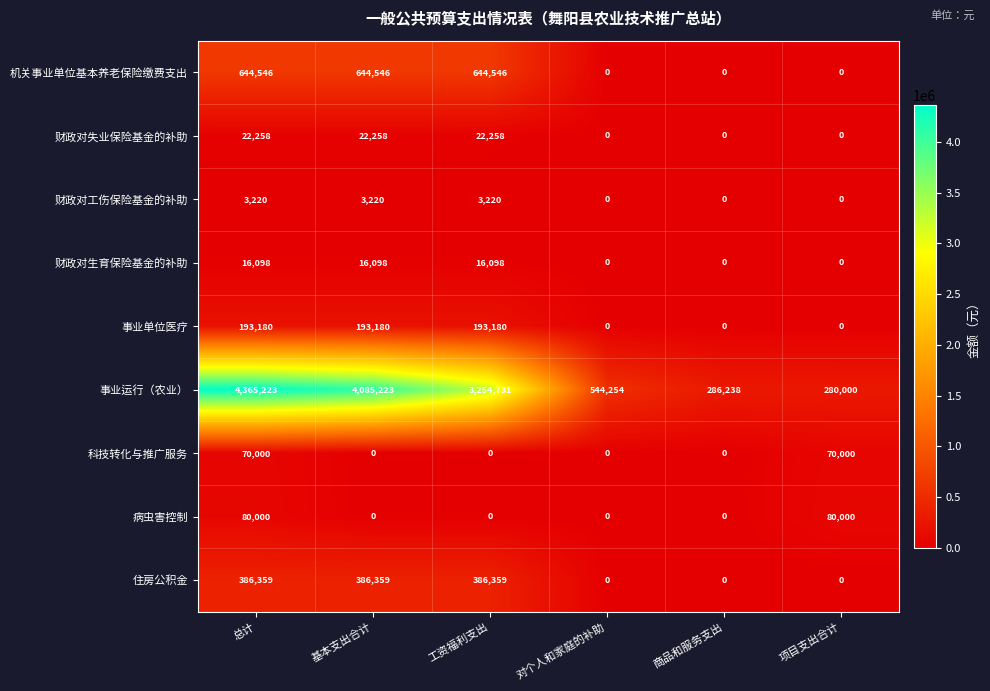

The 事业运行（农业） series shows 5378384 at 基本支出合计. True or false?

False